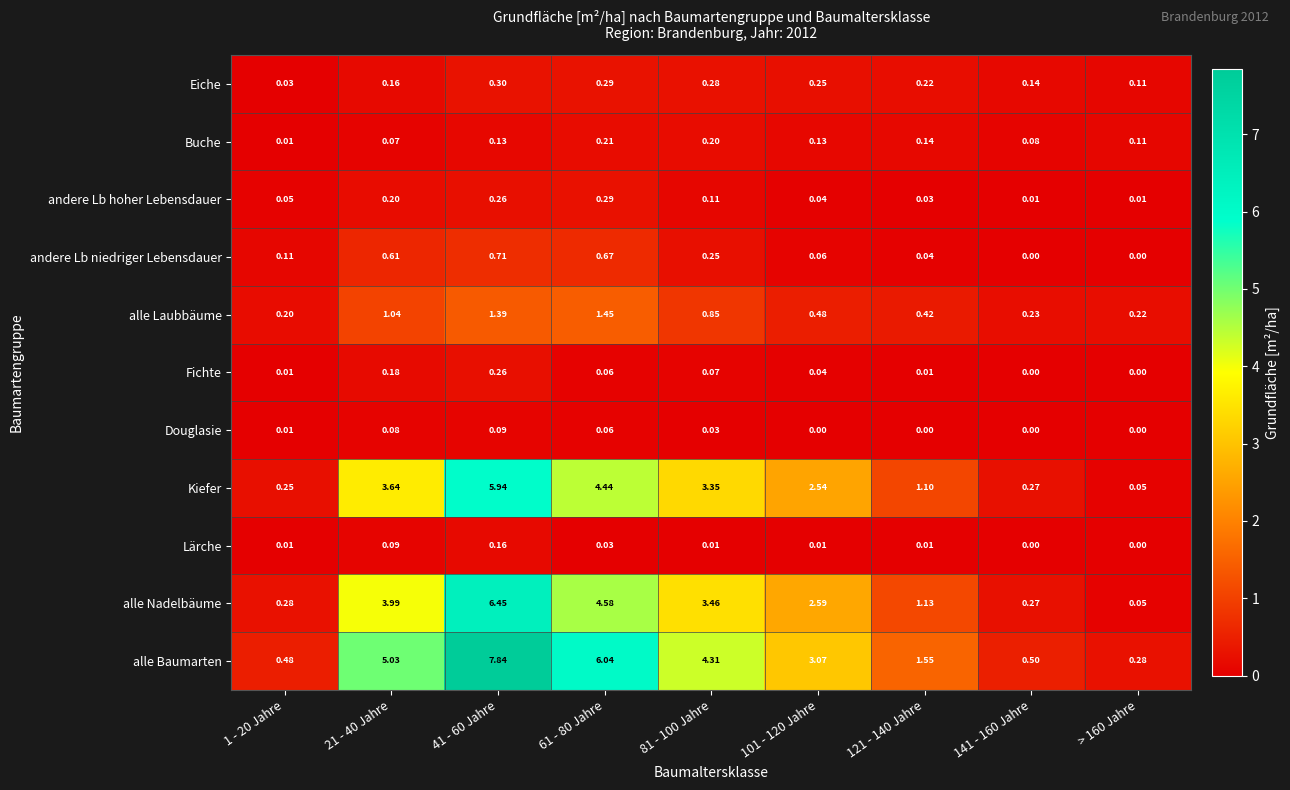

Count the number of categories in the chart.

9